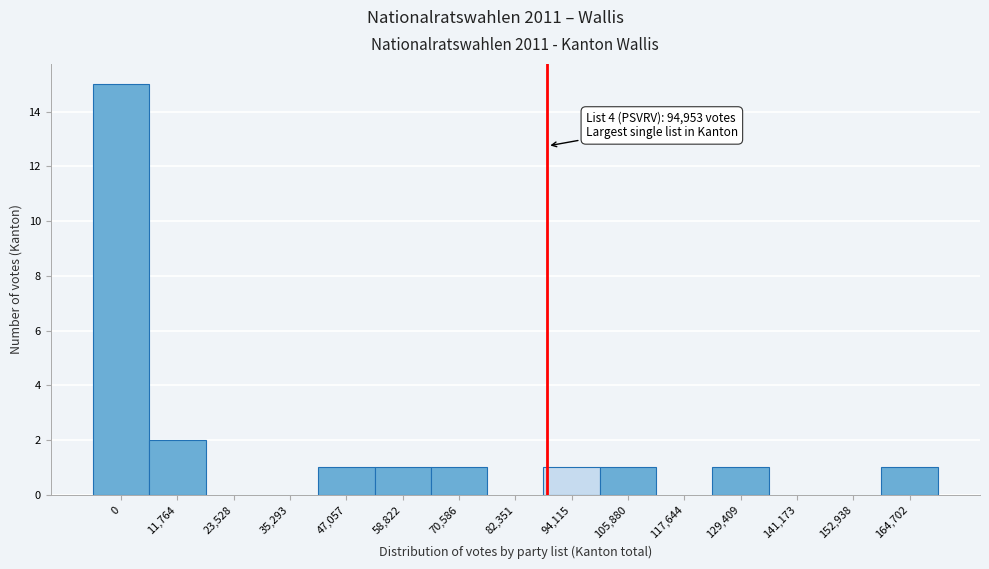

Reading right to left, extract all data points from this chart.

164,702=1	152,938=0	141,173=0	129,409=1	117,644=0	105,880=1	94,115=1	82,351=0	70,586=1	58,822=1	47,057=1	35,293=0	23,528=0	11,764=2	0=15